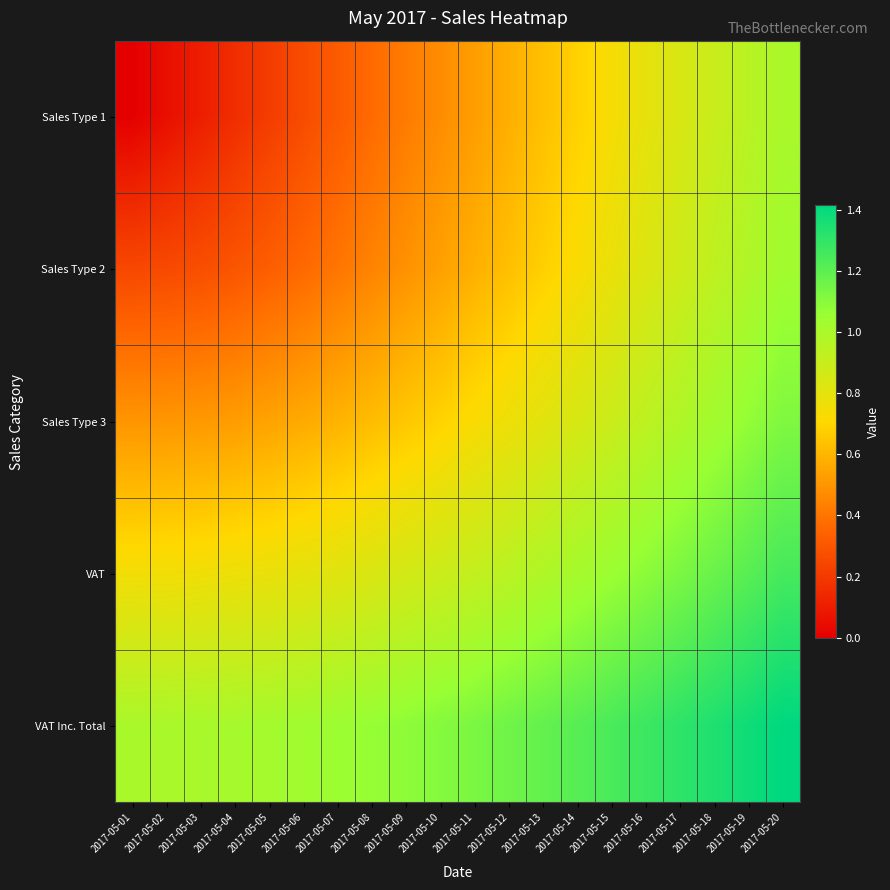

Reading right to left, transcribe all the data shown in this chart.

Sales Type 1: 2017-05-20=1.0	2017-05-19=0.9	2017-05-18=0.9	2017-05-17=0.8	2017-05-16=0.8	2017-05-15=0.7	2017-05-14=0.7	2017-05-13=0.6	2017-05-12=0.6	2017-05-11=0.5	2017-05-10=0.5	2017-05-09=0.4	2017-05-08=0.4	2017-05-07=0.3	2017-05-06=0.3	2017-05-05=0.2	2017-05-04=0.2	2017-05-03=0.1	2017-05-02=0.1	2017-05-01=0.0
Sales Type 2: 2017-05-20=1.0	2017-05-19=1.0	2017-05-18=0.9	2017-05-17=0.9	2017-05-16=0.8	2017-05-15=0.8	2017-05-14=0.7	2017-05-13=0.7	2017-05-12=0.6	2017-05-11=0.6	2017-05-10=0.5	2017-05-09=0.5	2017-05-08=0.4	2017-05-07=0.4	2017-05-06=0.4	2017-05-05=0.3	2017-05-04=0.3	2017-05-03=0.3	2017-05-02=0.3	2017-05-01=0.2
Sales Type 3: 2017-05-20=1.1	2017-05-19=1.1	2017-05-18=1.0	2017-05-17=1.0	2017-05-16=0.9	2017-05-15=0.9	2017-05-14=0.8	2017-05-13=0.8	2017-05-12=0.8	2017-05-11=0.7	2017-05-10=0.7	2017-05-09=0.7	2017-05-08=0.6	2017-05-07=0.6	2017-05-06=0.6	2017-05-05=0.5	2017-05-04=0.5	2017-05-03=0.5	2017-05-02=0.5	2017-05-01=0.5
VAT: 2017-05-20=1.2	2017-05-19=1.2	2017-05-18=1.2	2017-05-17=1.1	2017-05-16=1.1	2017-05-15=1.1	2017-05-14=1.0	2017-05-13=1.0	2017-05-12=0.9	2017-05-11=0.9	2017-05-10=0.9	2017-05-09=0.9	2017-05-08=0.8	2017-05-07=0.8	2017-05-06=0.8	2017-05-05=0.8	2017-05-04=0.8	2017-05-03=0.8	2017-05-02=0.8	2017-05-01=0.8
VAT Inc. Total: 2017-05-20=1.4	2017-05-19=1.4	2017-05-18=1.3	2017-05-17=1.3	2017-05-16=1.3	2017-05-15=1.2	2017-05-14=1.2	2017-05-13=1.2	2017-05-12=1.2	2017-05-11=1.1	2017-05-10=1.1	2017-05-09=1.1	2017-05-08=1.1	2017-05-07=1.0	2017-05-06=1.0	2017-05-05=1.0	2017-05-04=1.0	2017-05-03=1.0	2017-05-02=1.0	2017-05-01=1.0